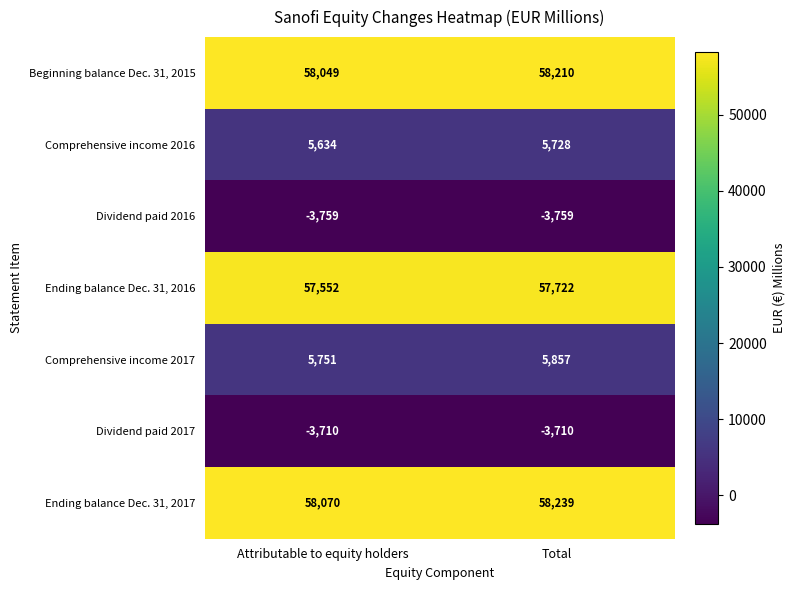

Reading right to left, extract all data points from this chart.

Beginning balance Dec. 31, 2015: 58210	58049
Comprehensive income 2016: 5728	5634
Dividend paid 2016: -3759	-3759
Ending balance Dec. 31, 2016: 57722	57552
Comprehensive income 2017: 5857	5751
Dividend paid 2017: -3710	-3710
Ending balance Dec. 31, 2017: 58239	58070